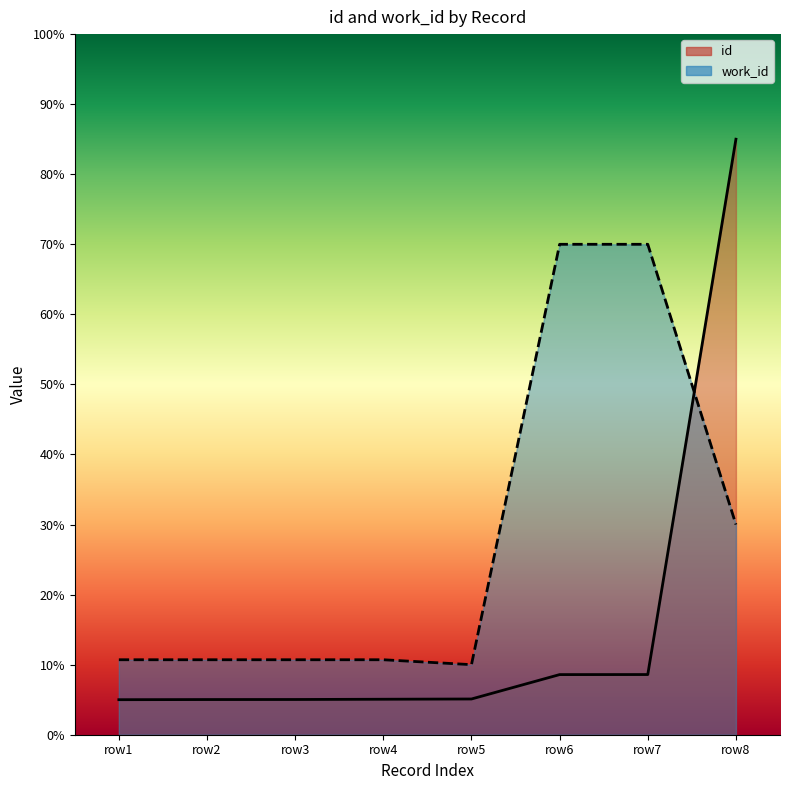

What is the smallest value displayed?

5.0